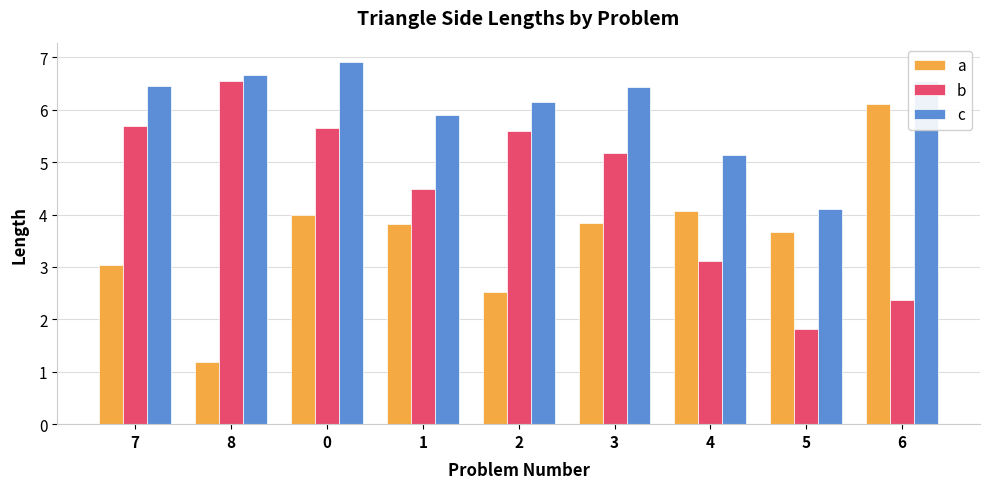

True or false: b has a value of 1.5 at 3.

False